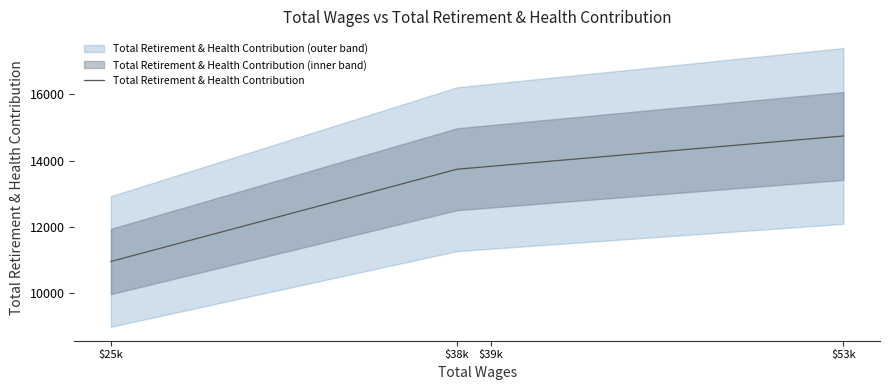

Count the number of values greater than 13826.

1